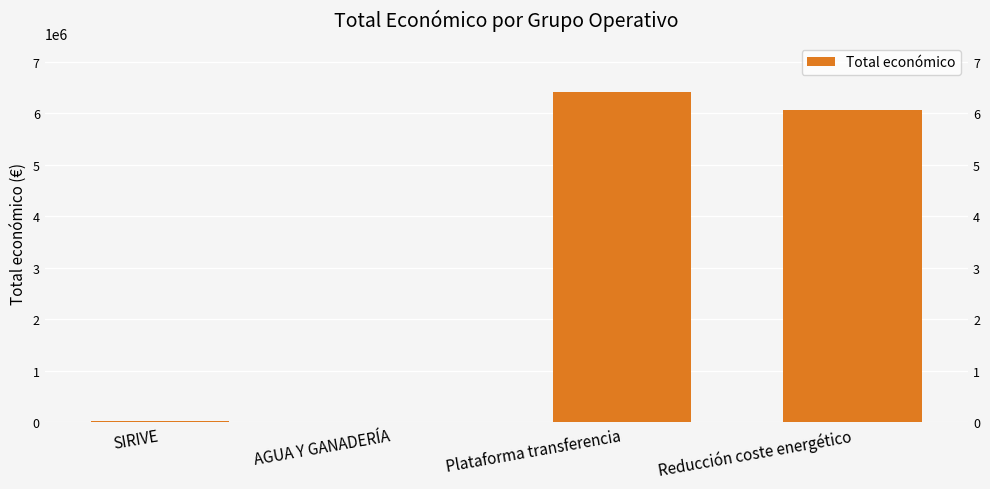

Count the number of data series in this chart.

1